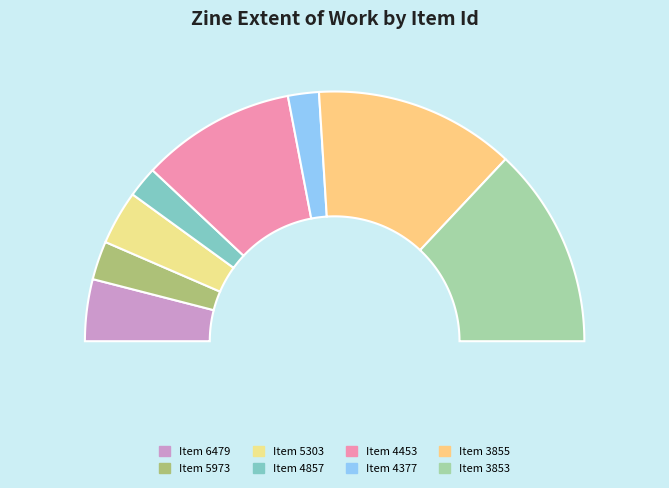

Is there a majority slice in this chart?

No